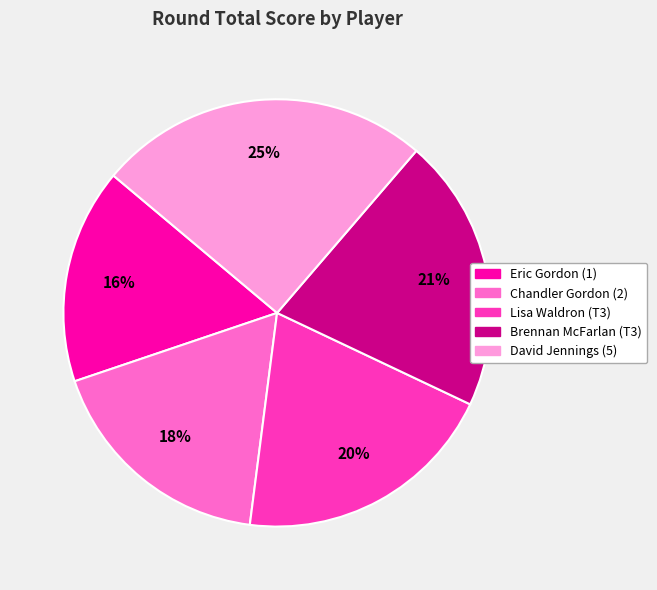

Is Chandler Gordon (2) the majority of the pie?

No